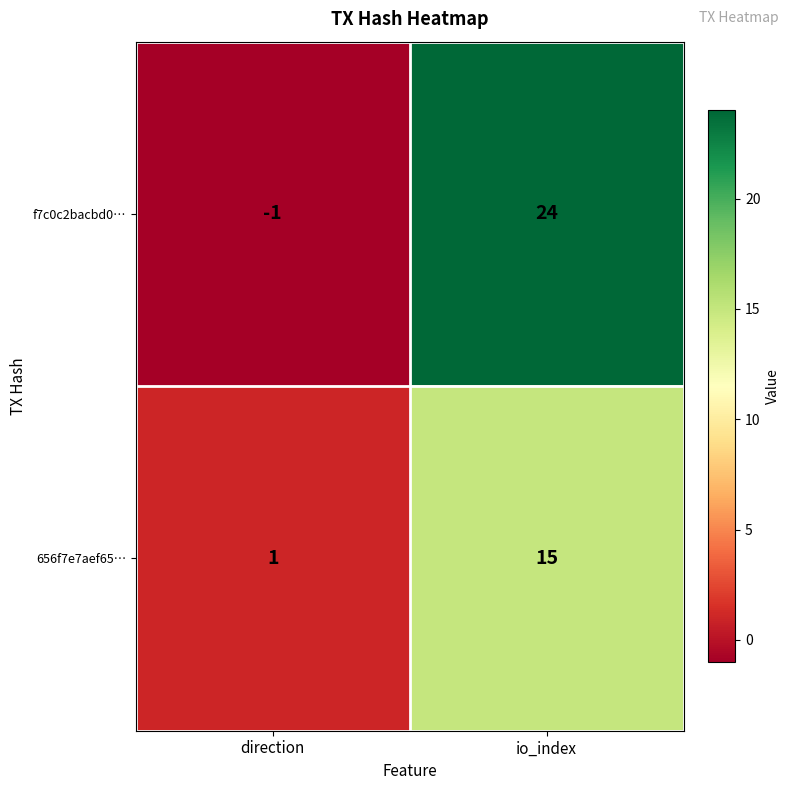

Is it true that f7c0c2bacbd0… equals 24 at io_index?

True